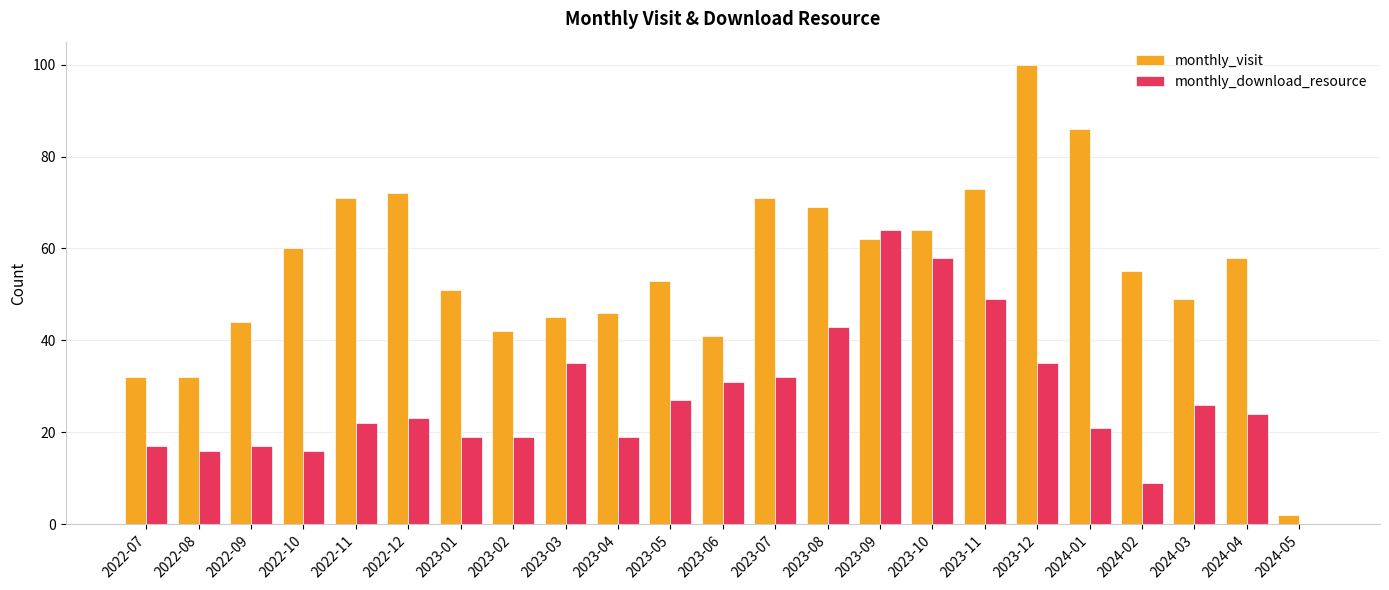

Which series changed the most between 2022-09 and 2023-01?

monthly_visit